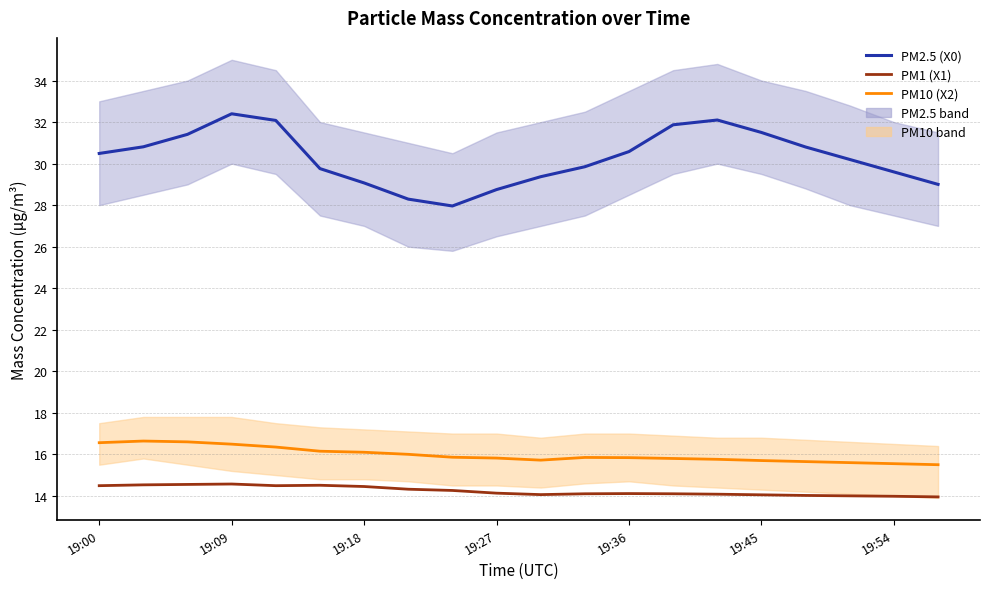

Which series changed the most between 11 and 13?

PM2.5 (X0)